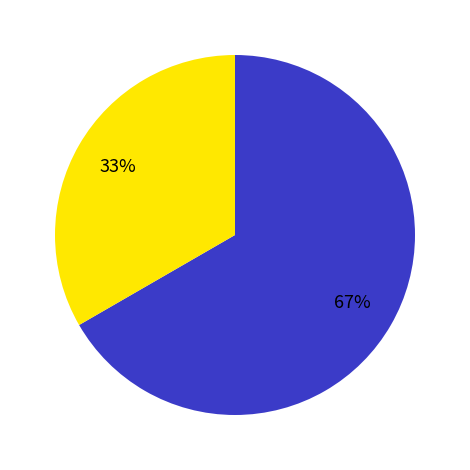

To the nearest percent, what is the average slice percentage?

50%